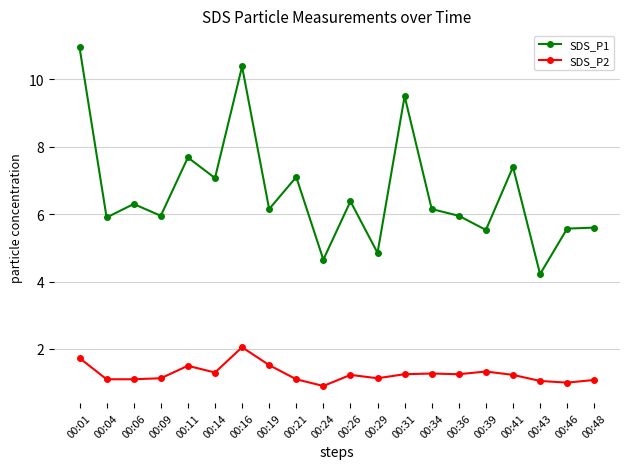

What is the value of the SDS_P2 point at the 18th from the left?

1.1